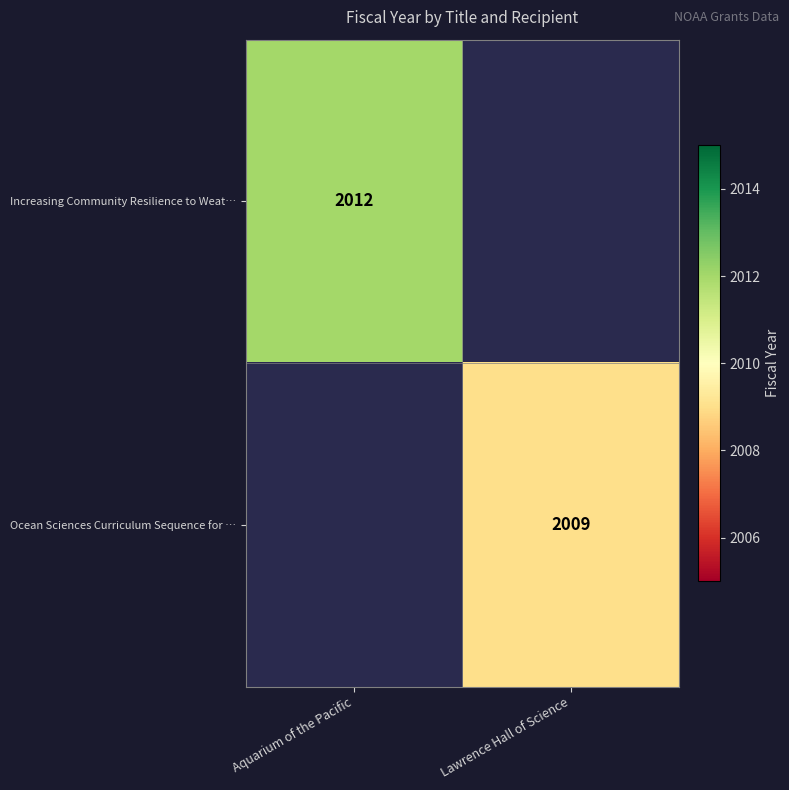

The value of Increasing Community Resilience to Weat… at Aquarium of the Pacific is 439. True or false?

False